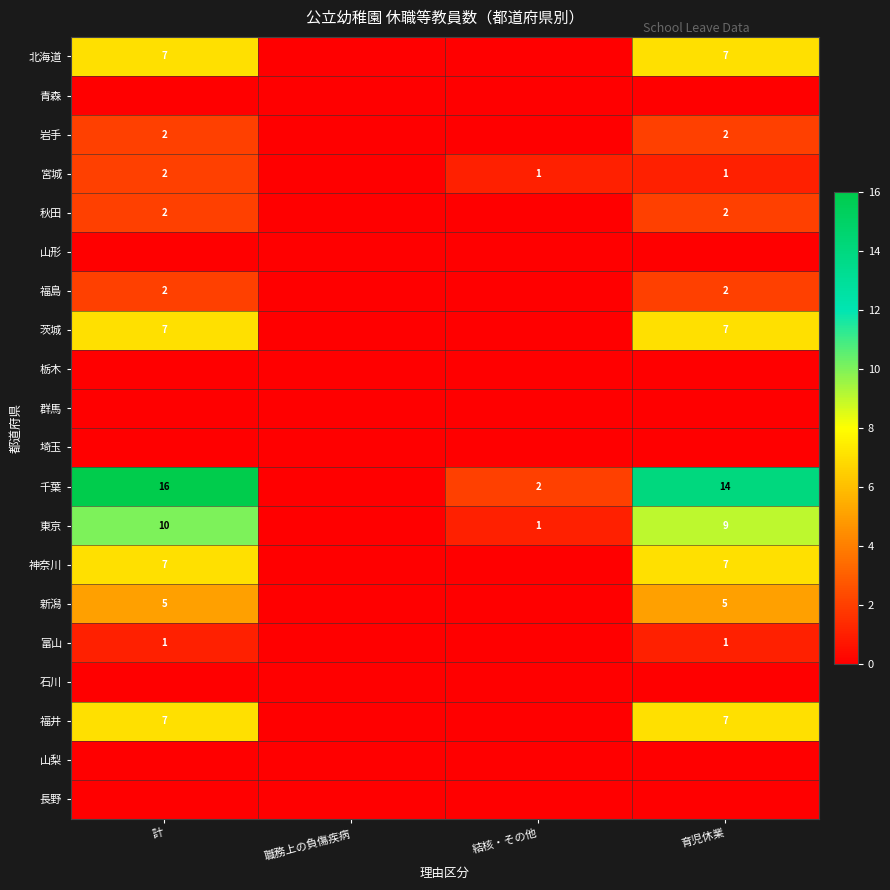

Count the number of data series in this chart.

20